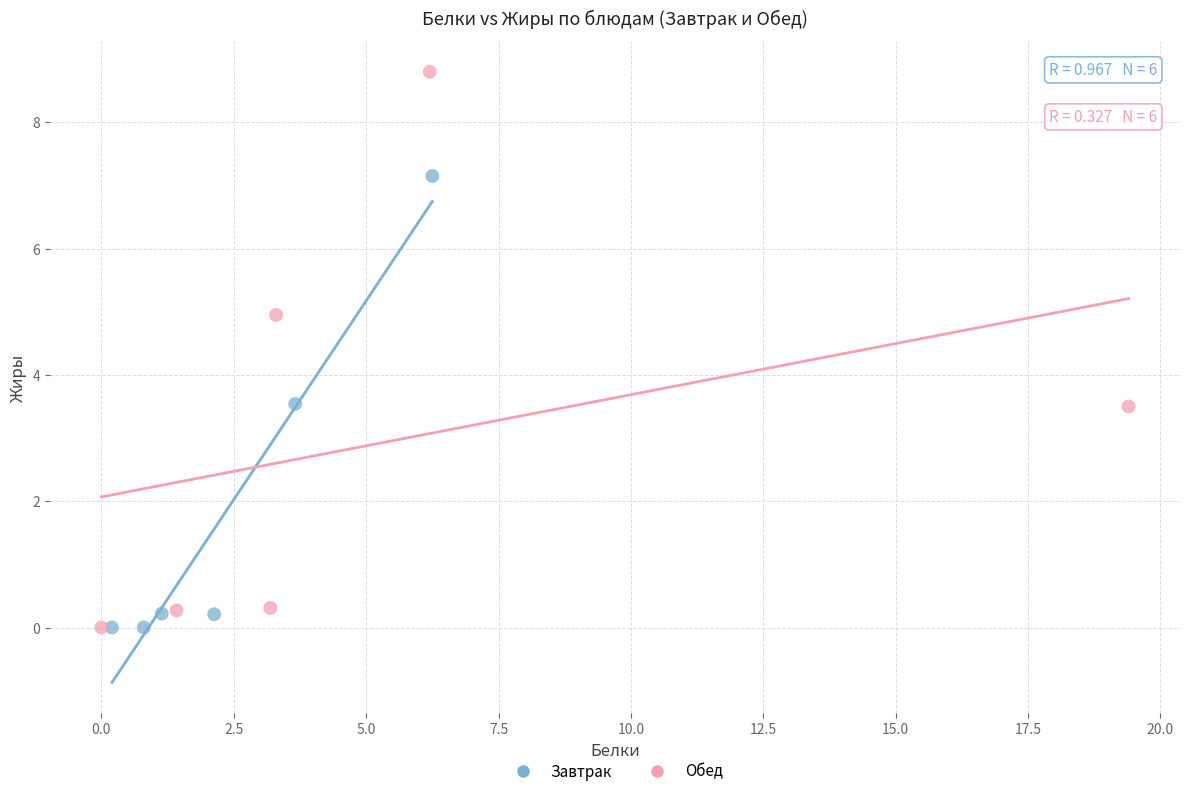

What are all the series names shown in the legend?

Завтрак, Обед